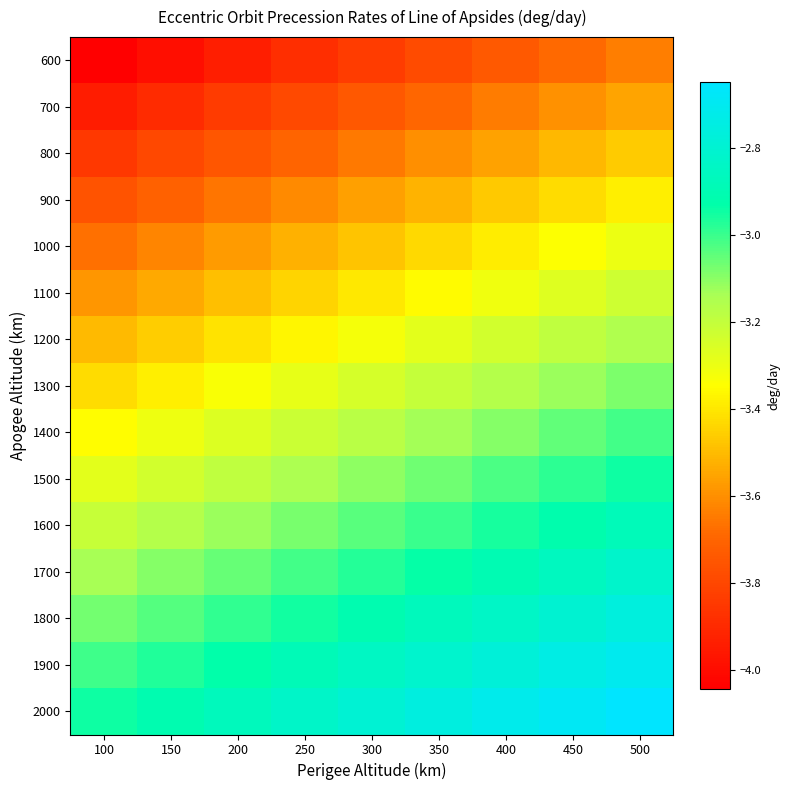

Reading right to left, what are all the values shown in this chart?

600: 500=-3.6	450=-3.7	400=-3.7	350=-3.8	300=-3.8	250=-3.9	200=-3.9	150=-4.0	100=-4.0
700: 500=-3.5	450=-3.6	400=-3.6	350=-3.7	300=-3.7	250=-3.8	200=-3.8	150=-3.9	100=-3.9
800: 500=-3.5	450=-3.5	400=-3.6	350=-3.6	300=-3.6	250=-3.7	200=-3.7	150=-3.8	100=-3.8
900: 500=-3.4	450=-3.4	400=-3.5	350=-3.5	300=-3.6	250=-3.6	200=-3.7	150=-3.7	100=-3.8
1000: 500=-3.3	450=-3.3	400=-3.4	350=-3.4	300=-3.5	250=-3.5	200=-3.6	150=-3.6	100=-3.7
1100: 500=-3.2	450=-3.3	400=-3.3	350=-3.4	300=-3.4	250=-3.4	200=-3.5	150=-3.5	100=-3.6
1200: 500=-3.2	450=-3.2	400=-3.2	350=-3.3	300=-3.3	250=-3.4	200=-3.4	150=-3.5	100=-3.5
1300: 500=-3.1	450=-3.1	400=-3.2	350=-3.2	300=-3.2	250=-3.3	200=-3.3	150=-3.4	100=-3.4
1400: 500=-3.0	450=-3.1	400=-3.1	350=-3.1	300=-3.2	250=-3.2	200=-3.3	150=-3.3	100=-3.3
1500: 500=-2.9	450=-3.0	400=-3.0	350=-3.1	300=-3.1	250=-3.1	200=-3.2	150=-3.2	100=-3.3
1600: 500=-2.9	450=-2.9	400=-3.0	350=-3.0	300=-3.0	250=-3.1	200=-3.1	150=-3.2	100=-3.2
1700: 500=-2.8	450=-2.9	400=-2.9	350=-2.9	300=-3.0	250=-3.0	200=-3.1	150=-3.1	100=-3.1
1800: 500=-2.8	450=-2.8	400=-2.8	350=-2.9	300=-2.9	250=-2.9	200=-3.0	150=-3.0	100=-3.1
1900: 500=-2.7	450=-2.7	400=-2.8	350=-2.8	300=-2.9	250=-2.9	200=-2.9	150=-3.0	100=-3.0
2000: 500=-2.6	450=-2.7	400=-2.7	350=-2.8	300=-2.8	250=-2.8	200=-2.9	150=-2.9	100=-2.9